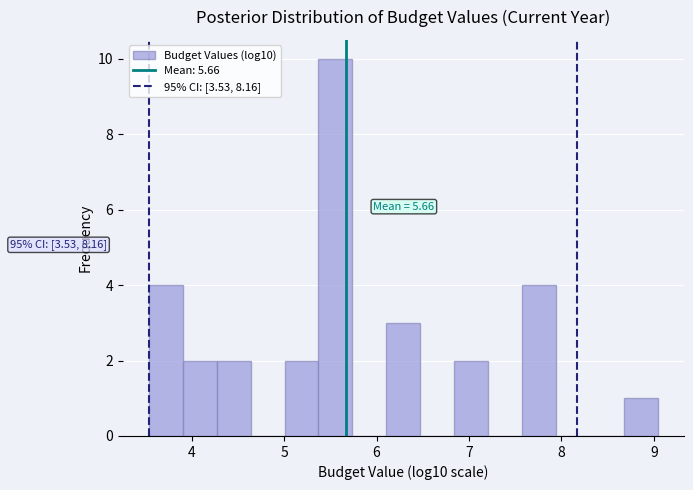

Around what value on the x-axis is the tallest bar? Give the approximate position of its centre, as read against the axis.

5.6